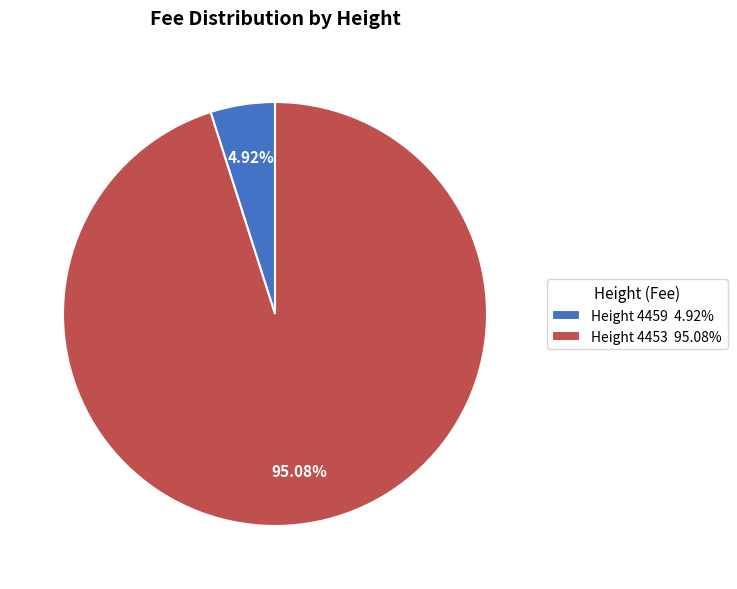

Which slice is the smallest?

Height 4459 4.92%